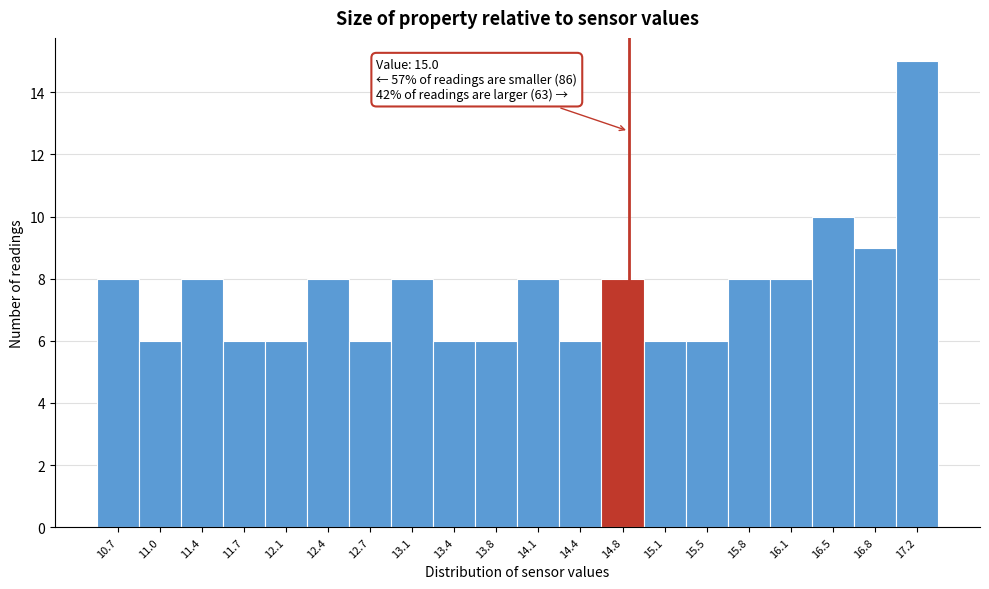

Reading right to left, what are all the values shown in this chart?

17.2=15	16.8=9	16.5=10	16.1=8	15.8=8	15.5=6	15.1=6	14.8=8	14.4=6	14.1=8	13.8=6	13.4=6	13.1=8	12.7=6	12.4=8	12.1=6	11.7=6	11.4=8	11.0=6	10.7=8